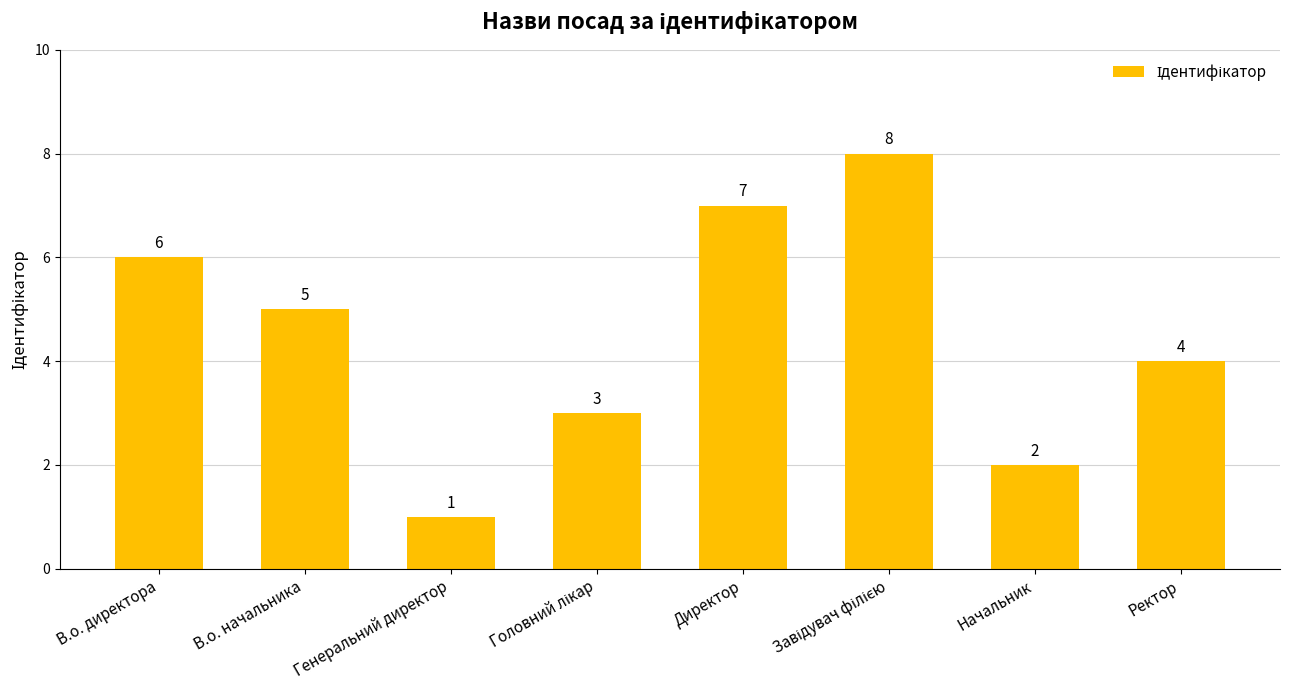

What is the ratio of the value at Начальник to the value at Директор?

0.3